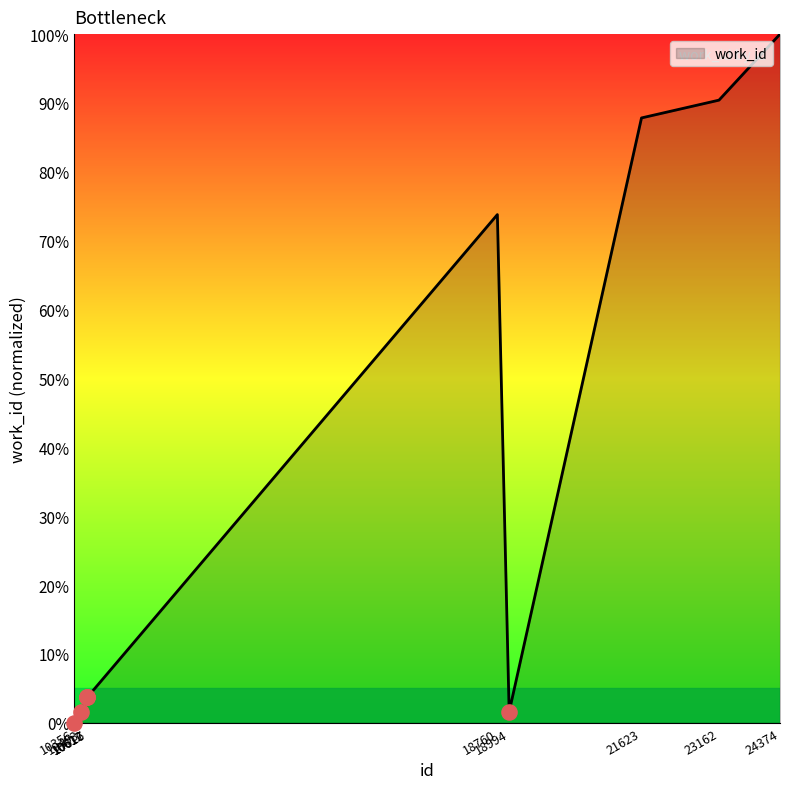

What is the change in value from 10356 to 23162?

+90.4